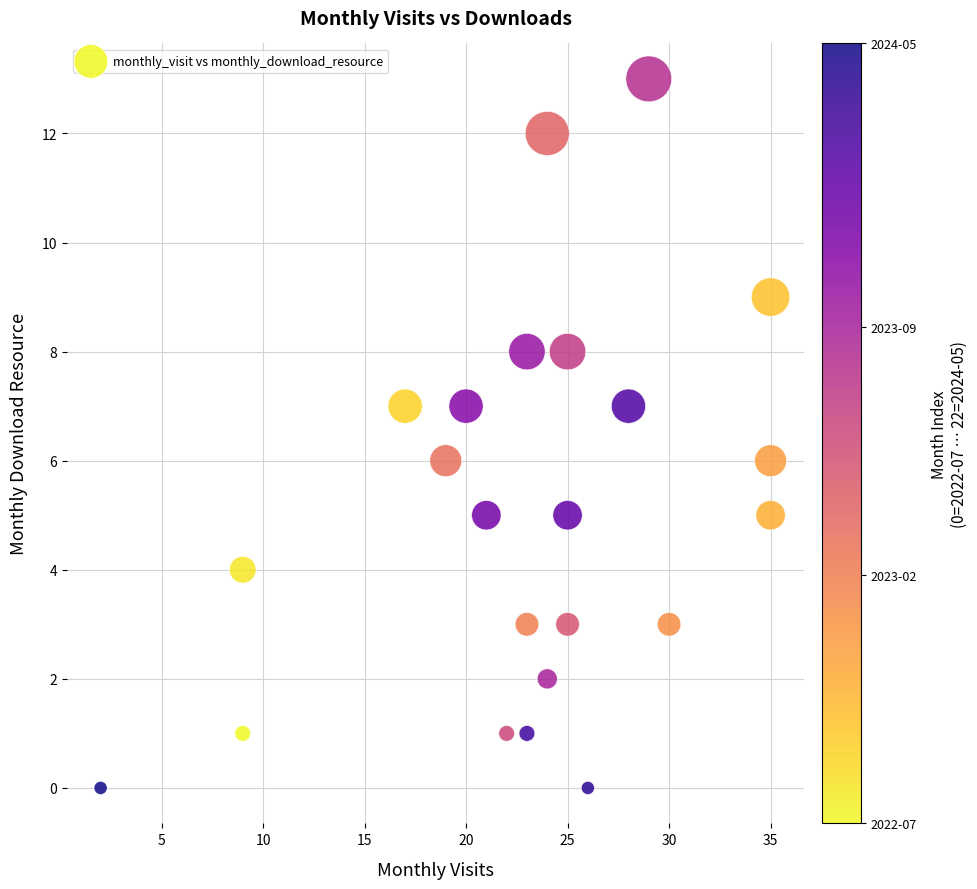

What is the range of X values (max minus min)?

33